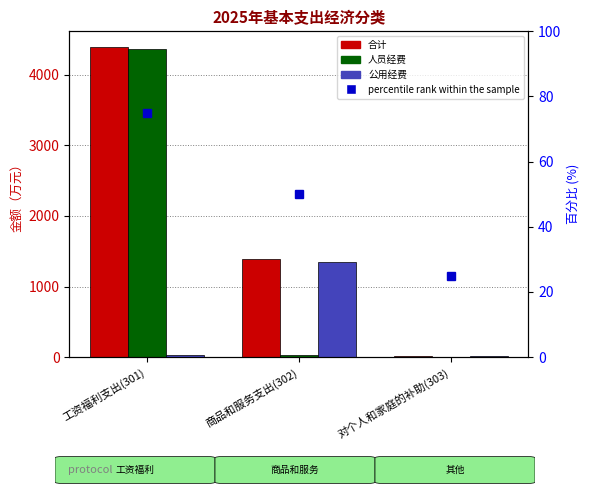

Reading right to left, extract all data points from this chart.

合计: 14.9	1386.9	4395.6
人员经费: 5.3	32.4	4370.6
公用经费: 9.6	1354.5	25.0